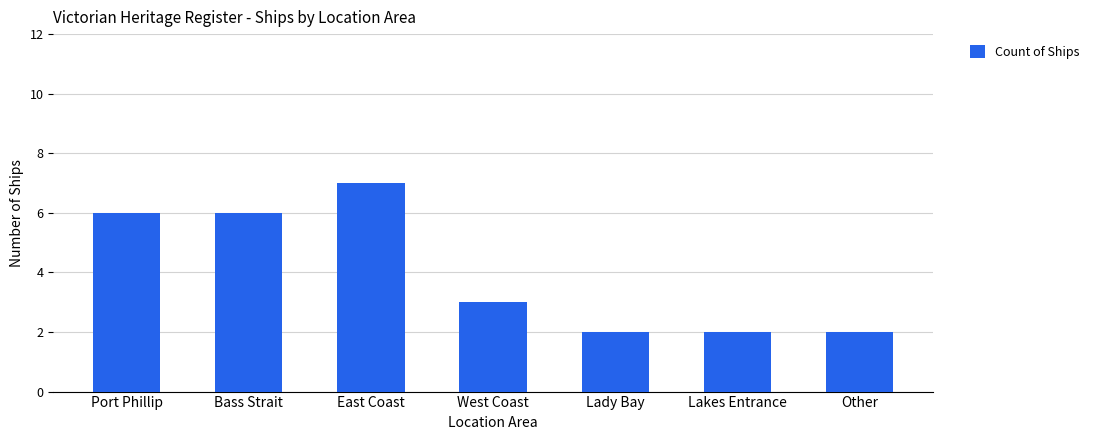

Reading left to right, what are all the values shown in this chart?

Port Phillip=6	Bass Strait=6	East Coast=7	West Coast=3	Lady Bay=2	Lakes Entrance=2	Other=2